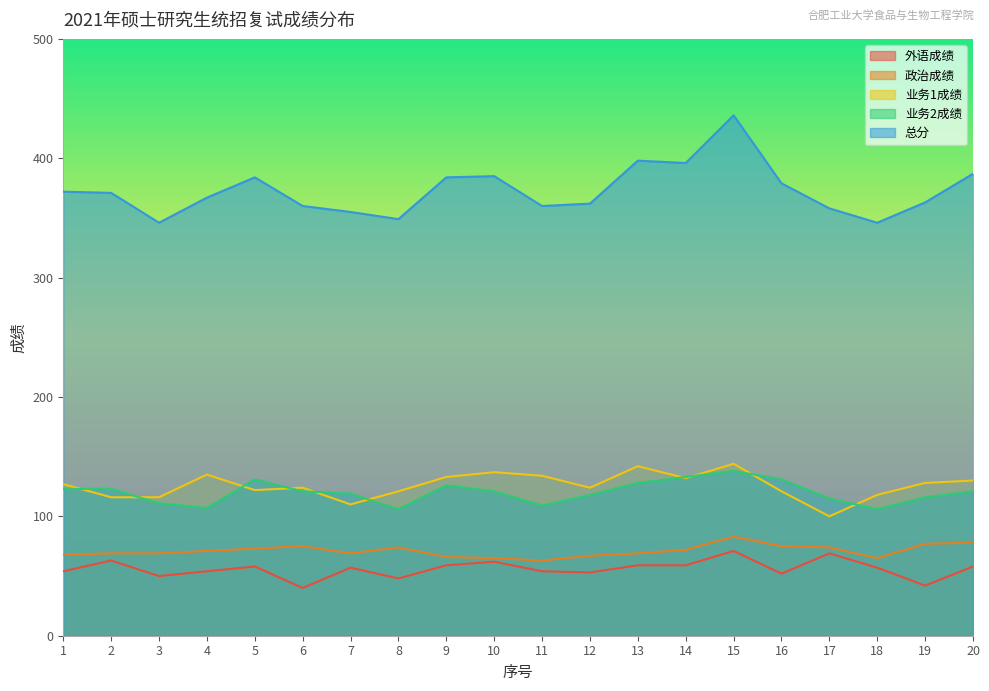

Which series has the largest total across all categories?

总分